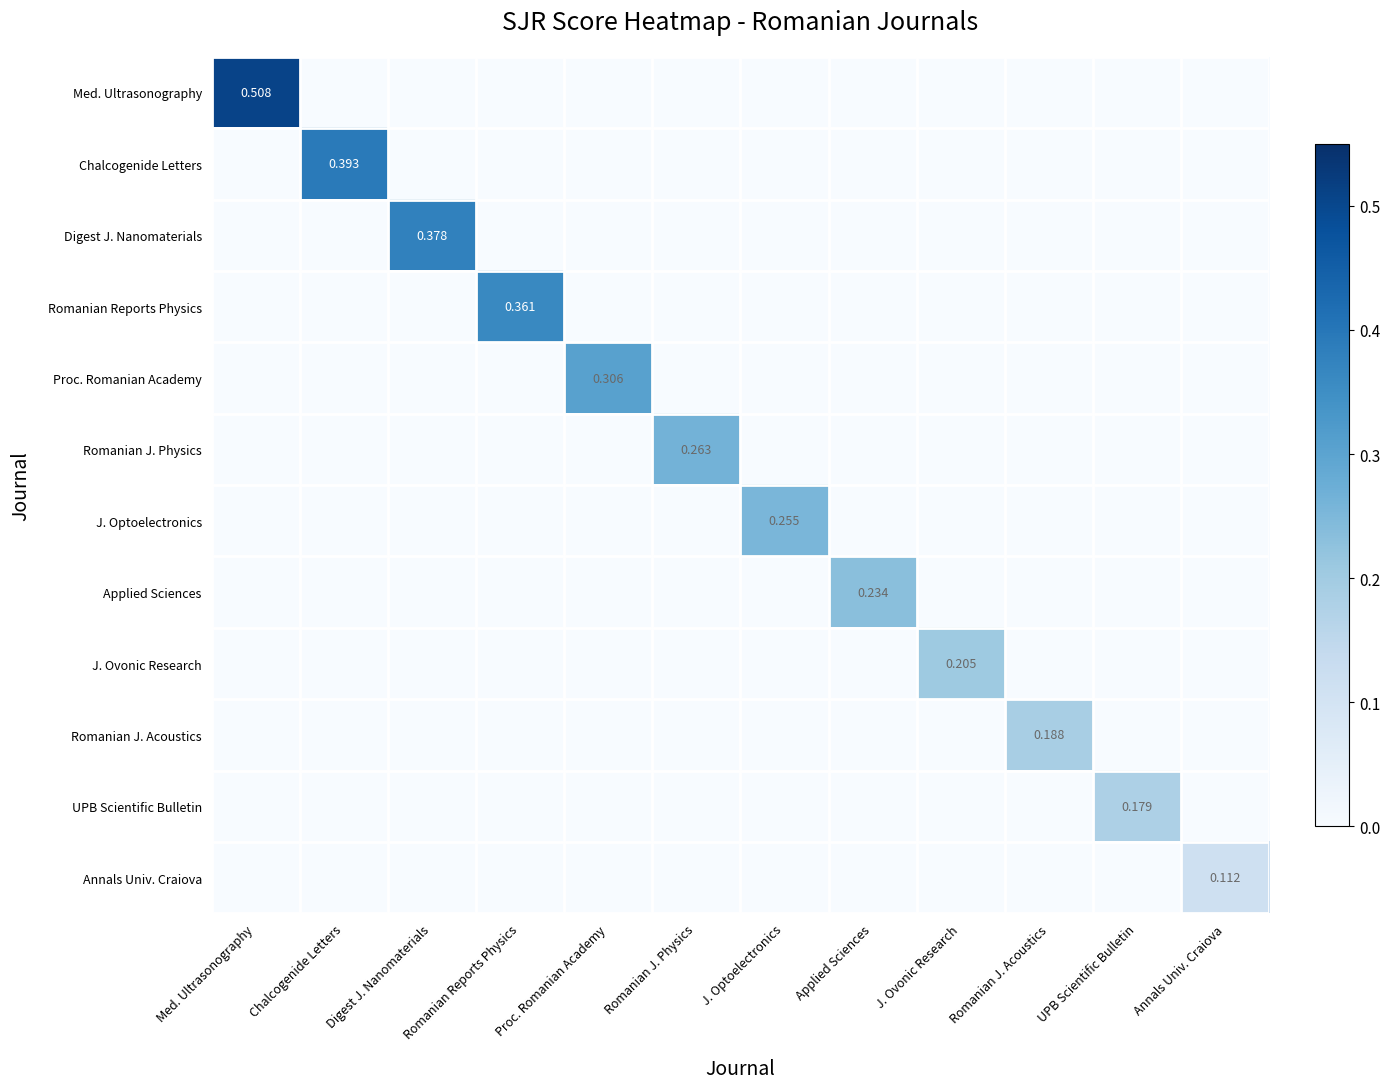

At Romanian J. Physics, list the series in order from largest to smallest.

Romanian J. Physics, Med. Ultrasonography, Chalcogenide Letters, Digest J. Nanomaterials, Romanian Reports Physics, Proc. Romanian Academy, J. Optoelectronics, Applied Sciences, J. Ovonic Research, Romanian J. Acoustics, UPB Scientific Bulletin, Annals Univ. Craiova